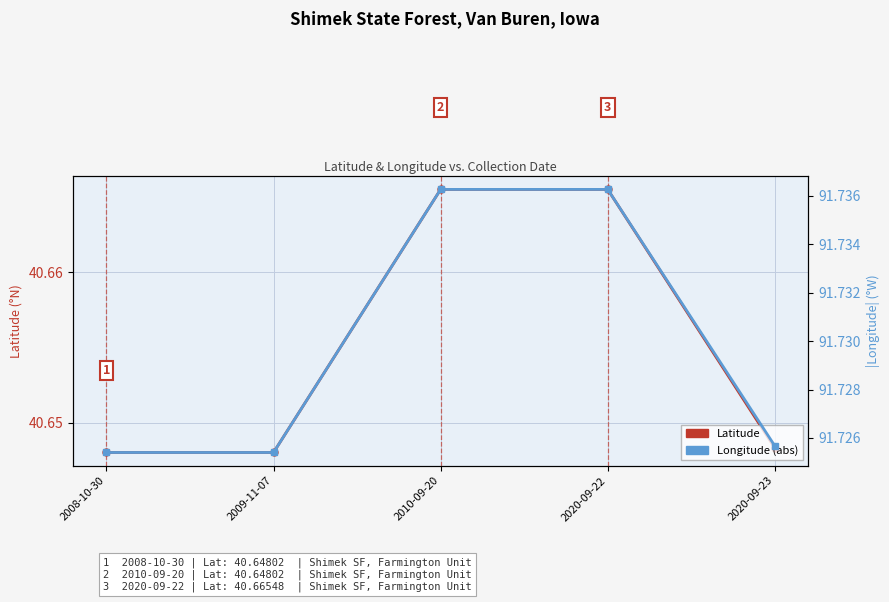

Count the Latitude values in the range 40 to 41.

5